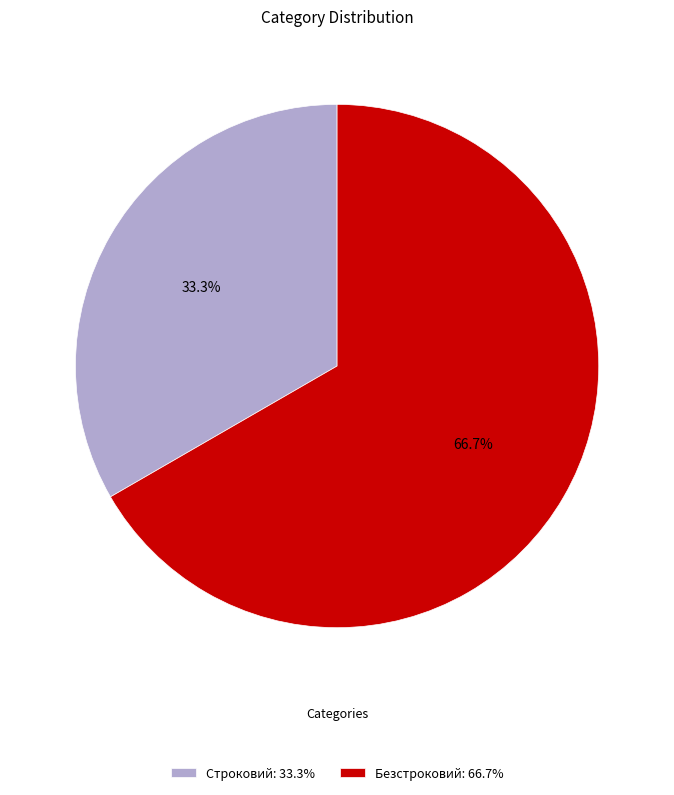

Which category accounts for the majority?

Безстроковий